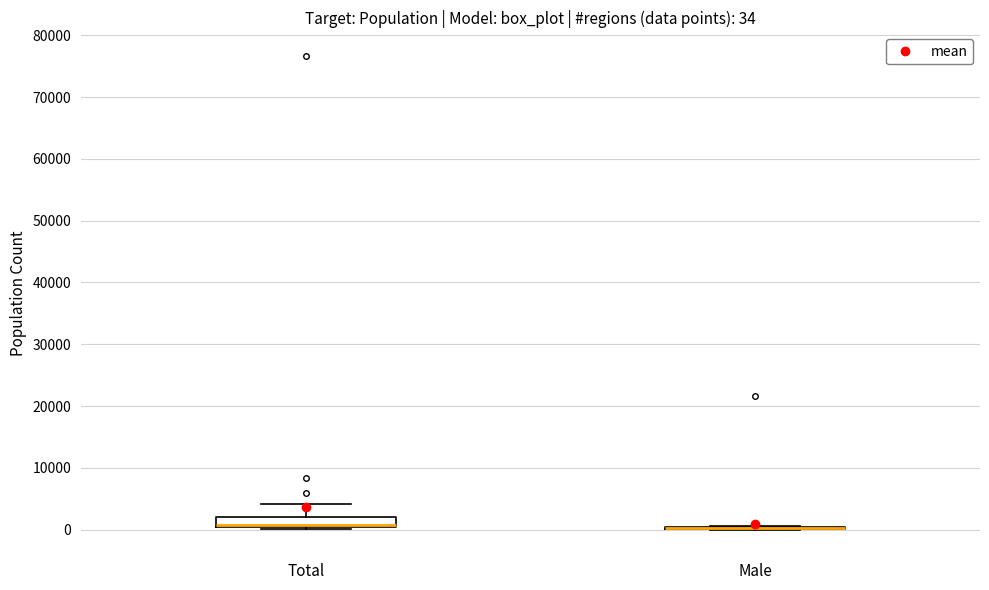

Which box is the tallest, from its lower edge to its upper edge?

Total